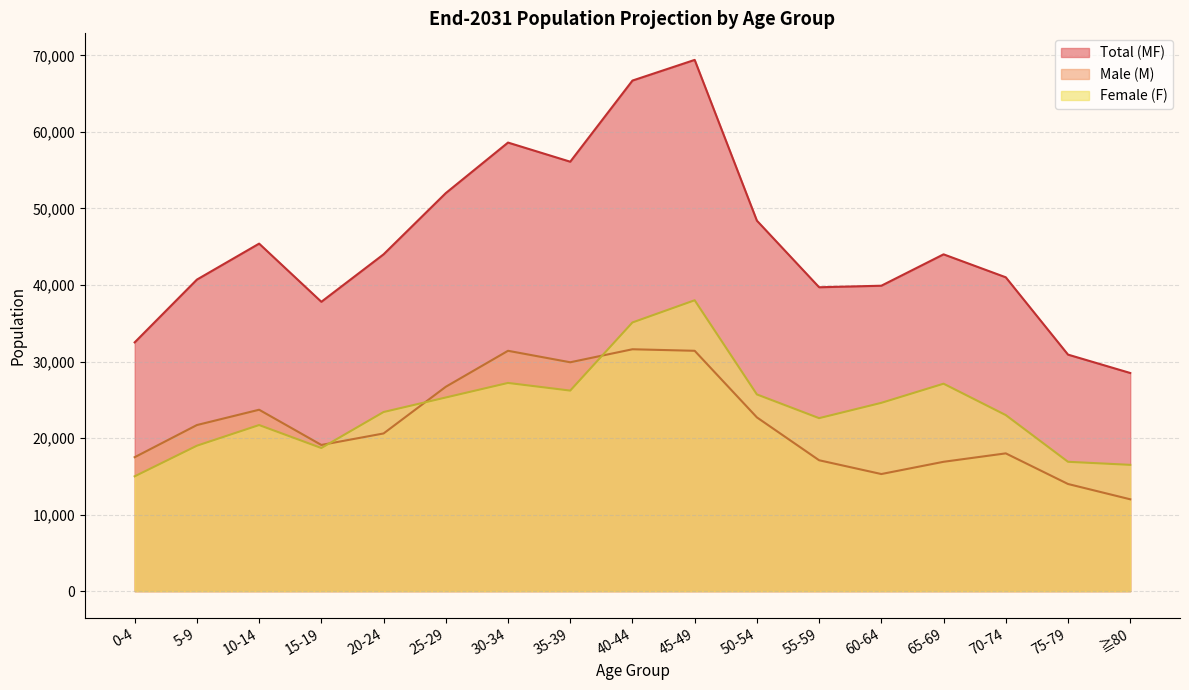

Does the chart have visible grid lines?

Yes